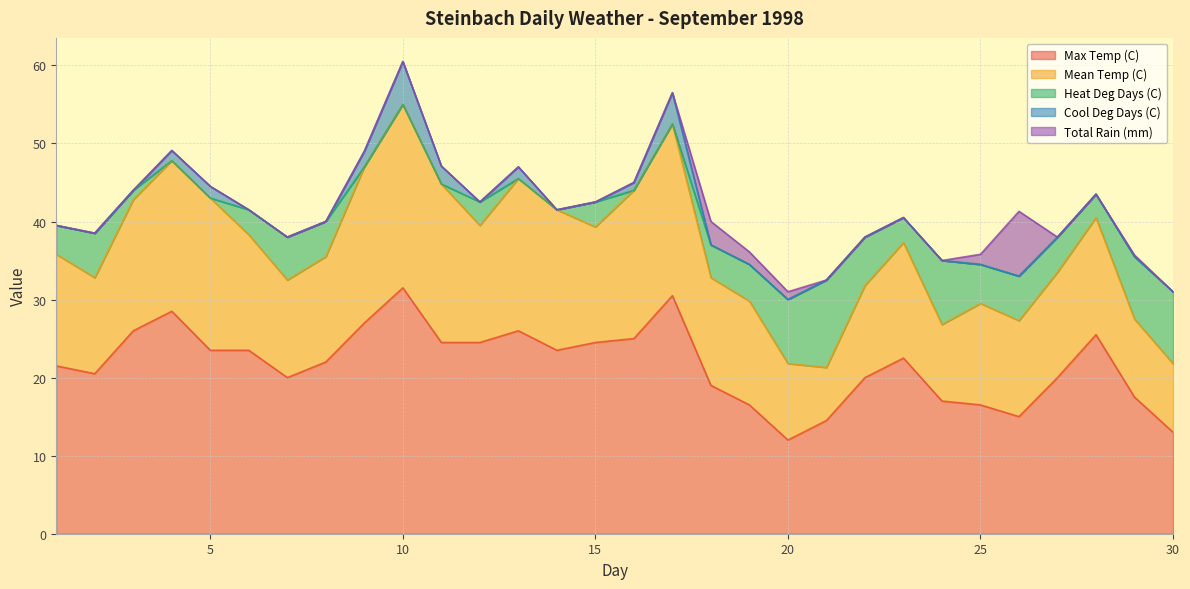

Where is Cool Deg Days (C) nearest to the value 2?

9